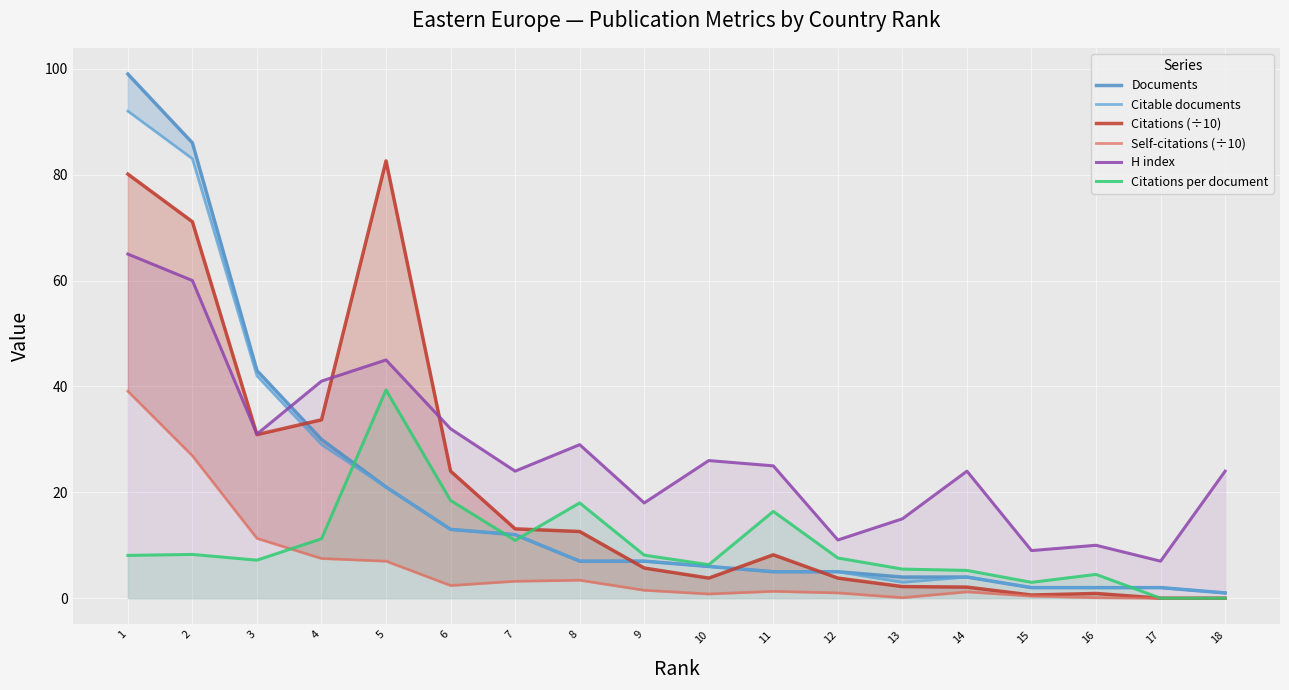

Which has a higher value, 9 or 8?

9